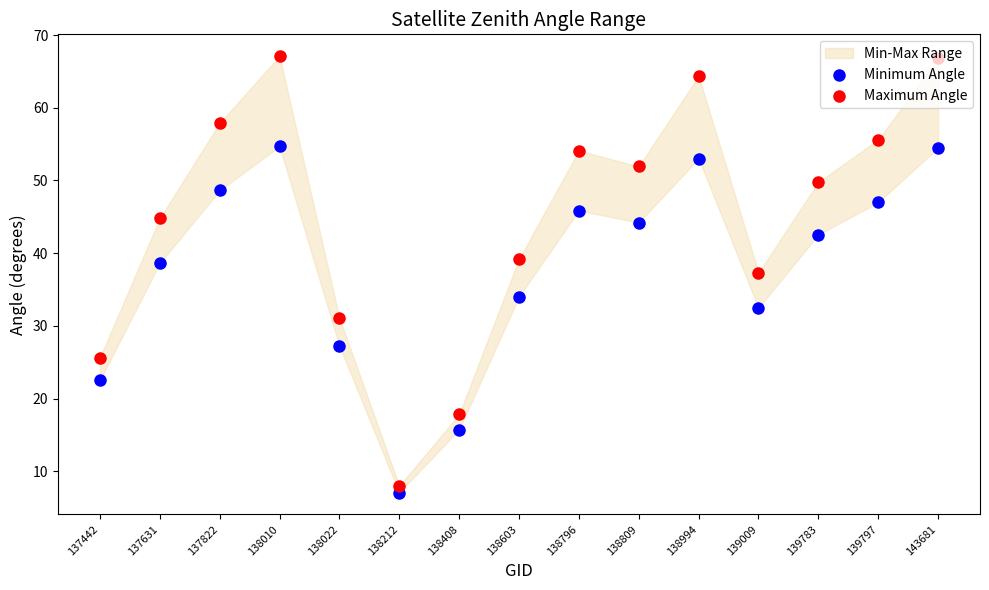

At which category is the sum across all series the highest?

138010